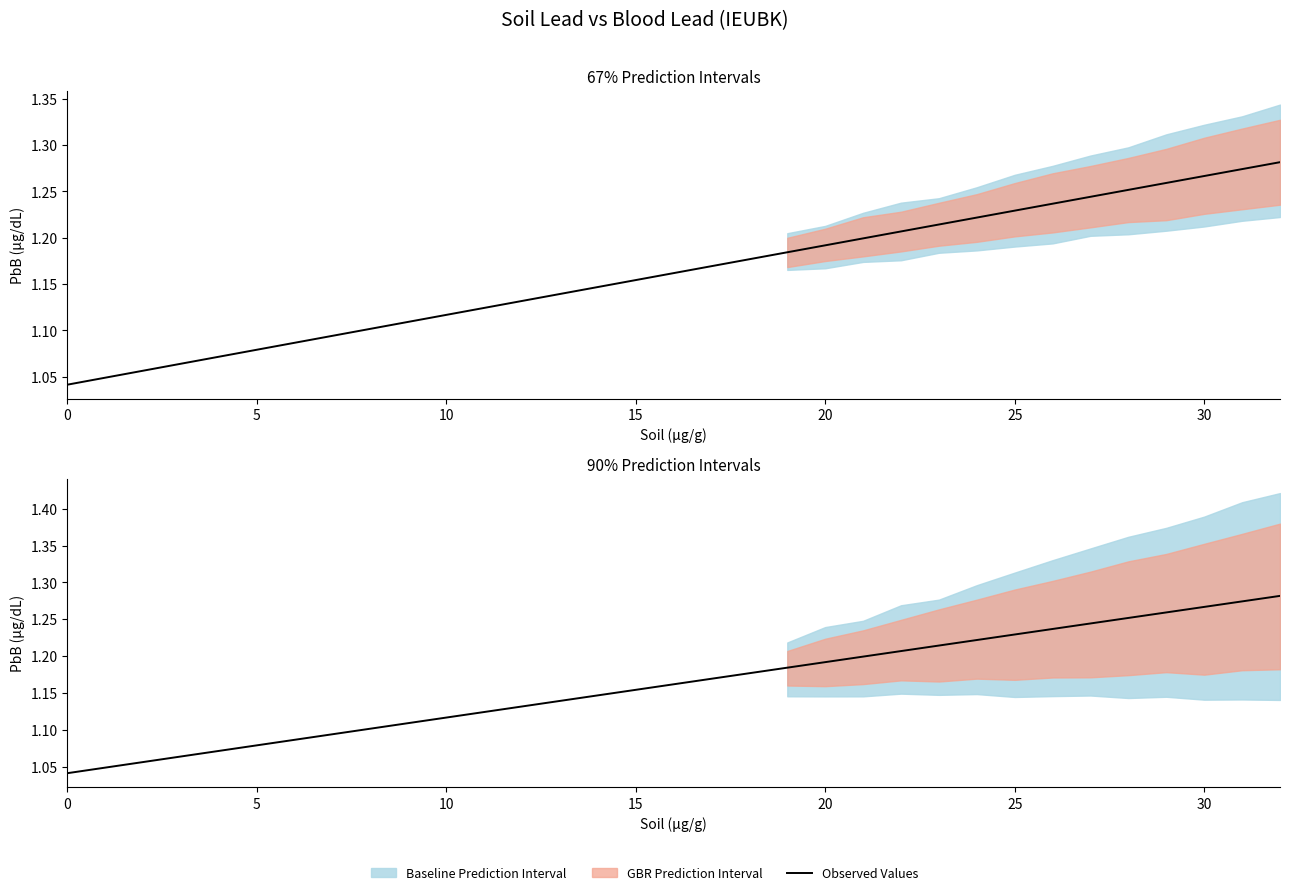

What is the change in value from 8 to 26?

+0.1